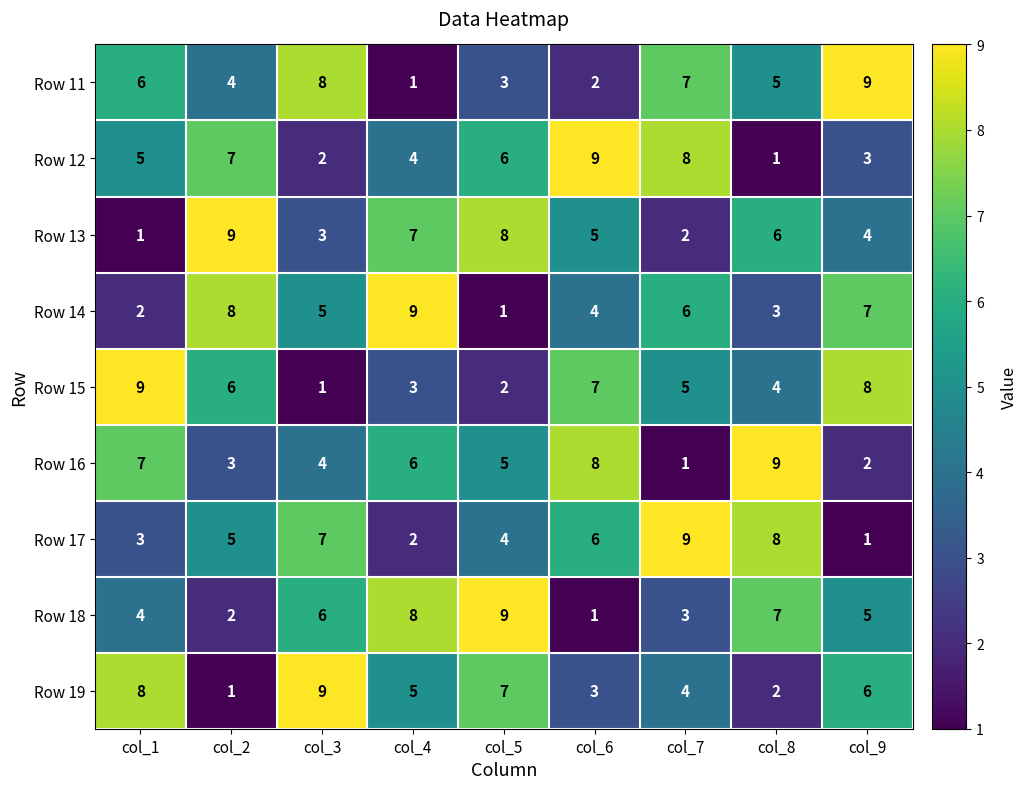

What is the approximate value of Row 19 at col_7?

4